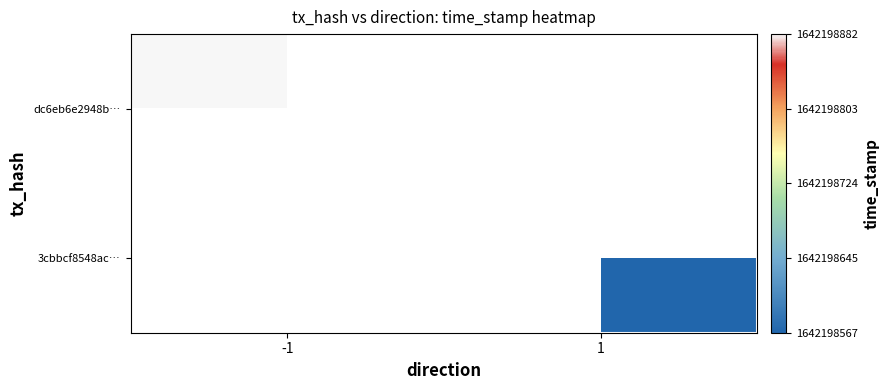

Between direction and time_stamp, which is larger?

time_stamp